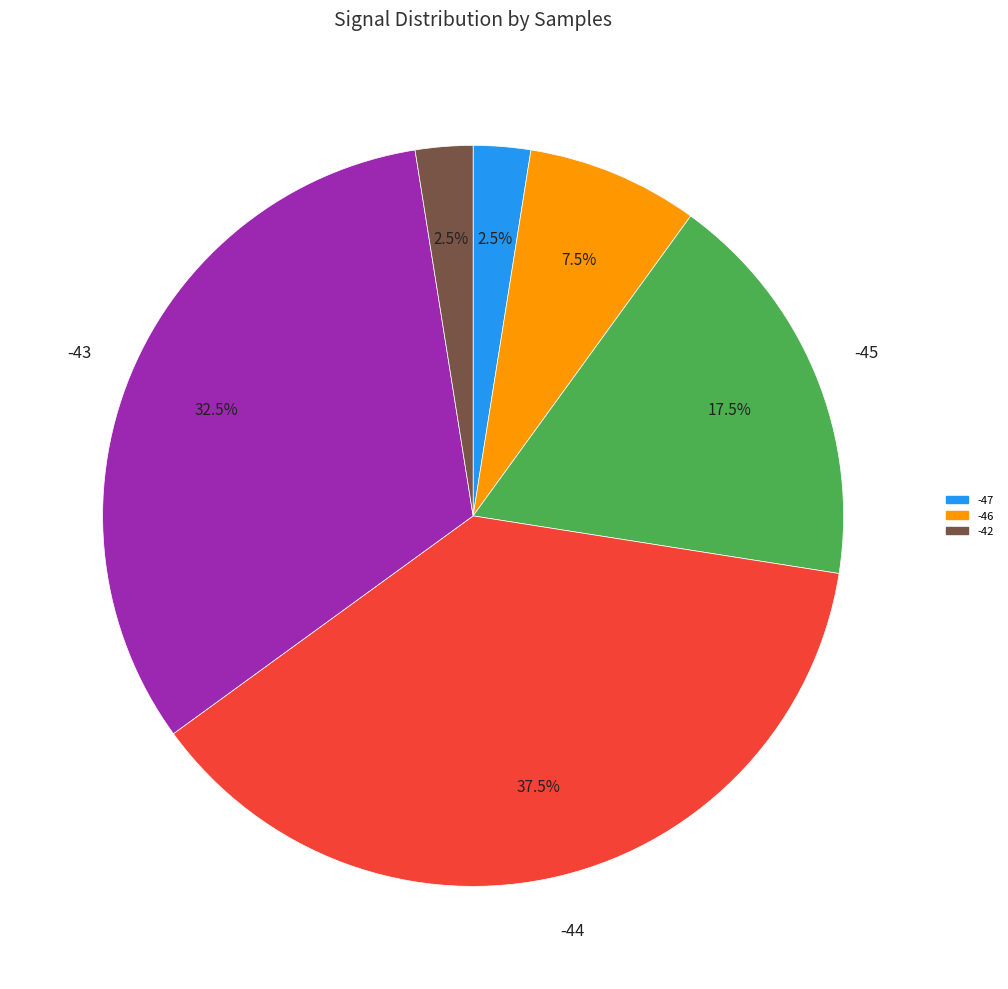

Is there a majority slice in this chart?

No